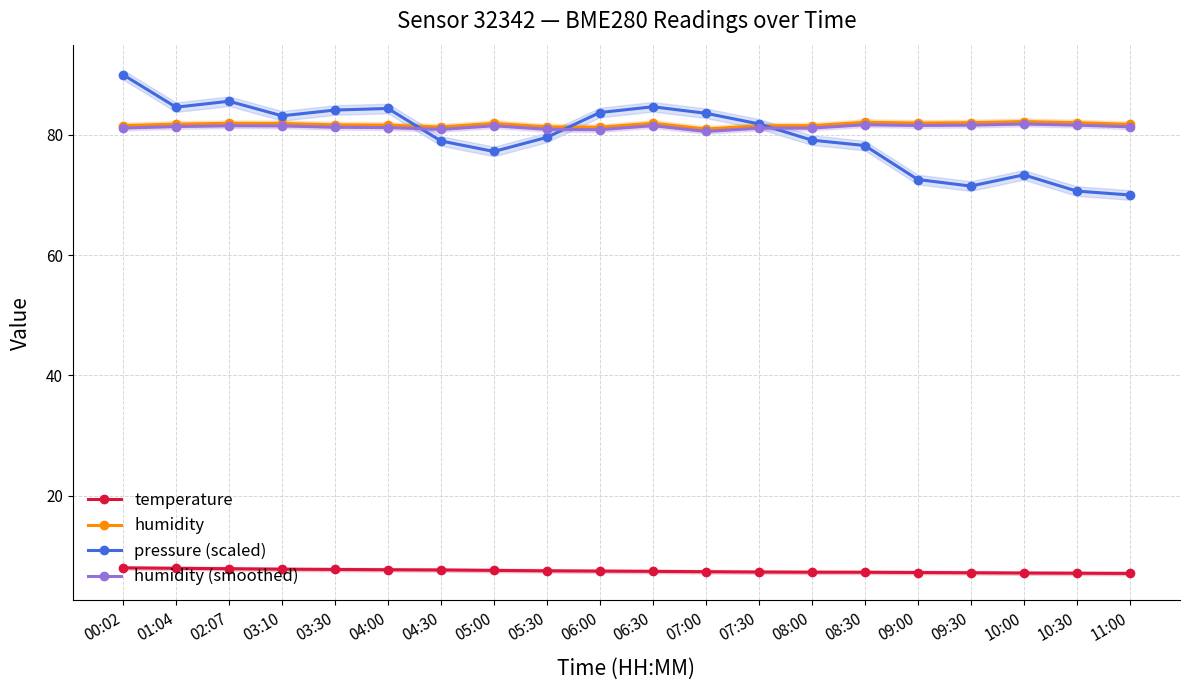

What is the difference between the highest and lowest values at 05:00?

74.4